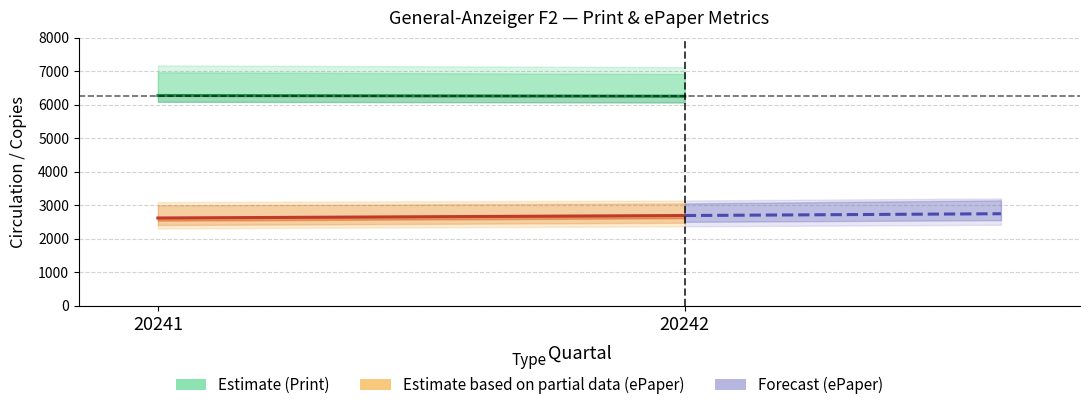

Which series has the largest total across all categories?

Estimate (Print)